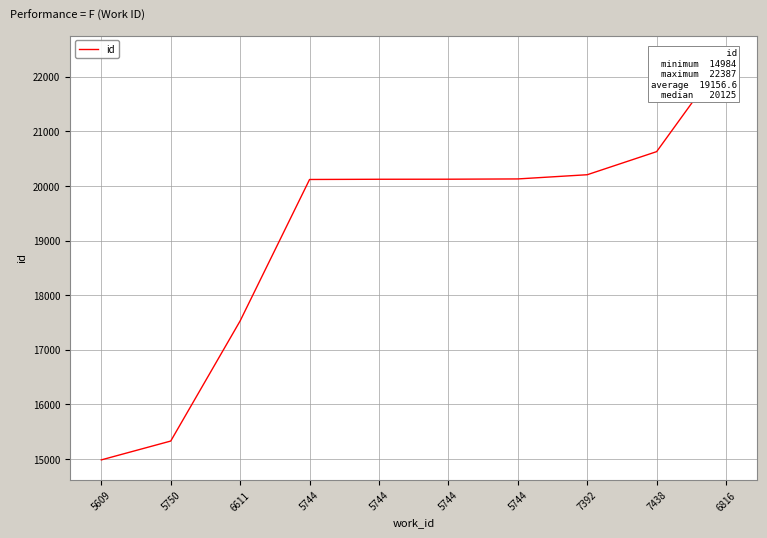

At which label does the data first exceed 20125?

5744